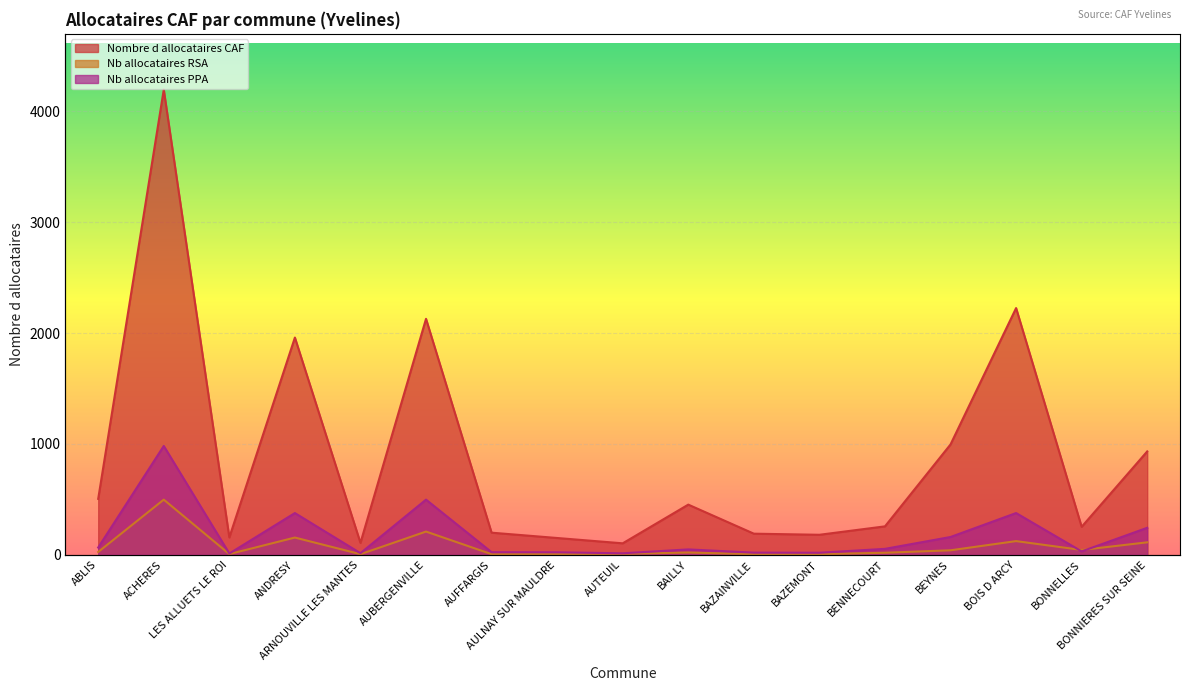

Which has a higher value, AUBERGENVILLE or ACHERES?

ACHERES